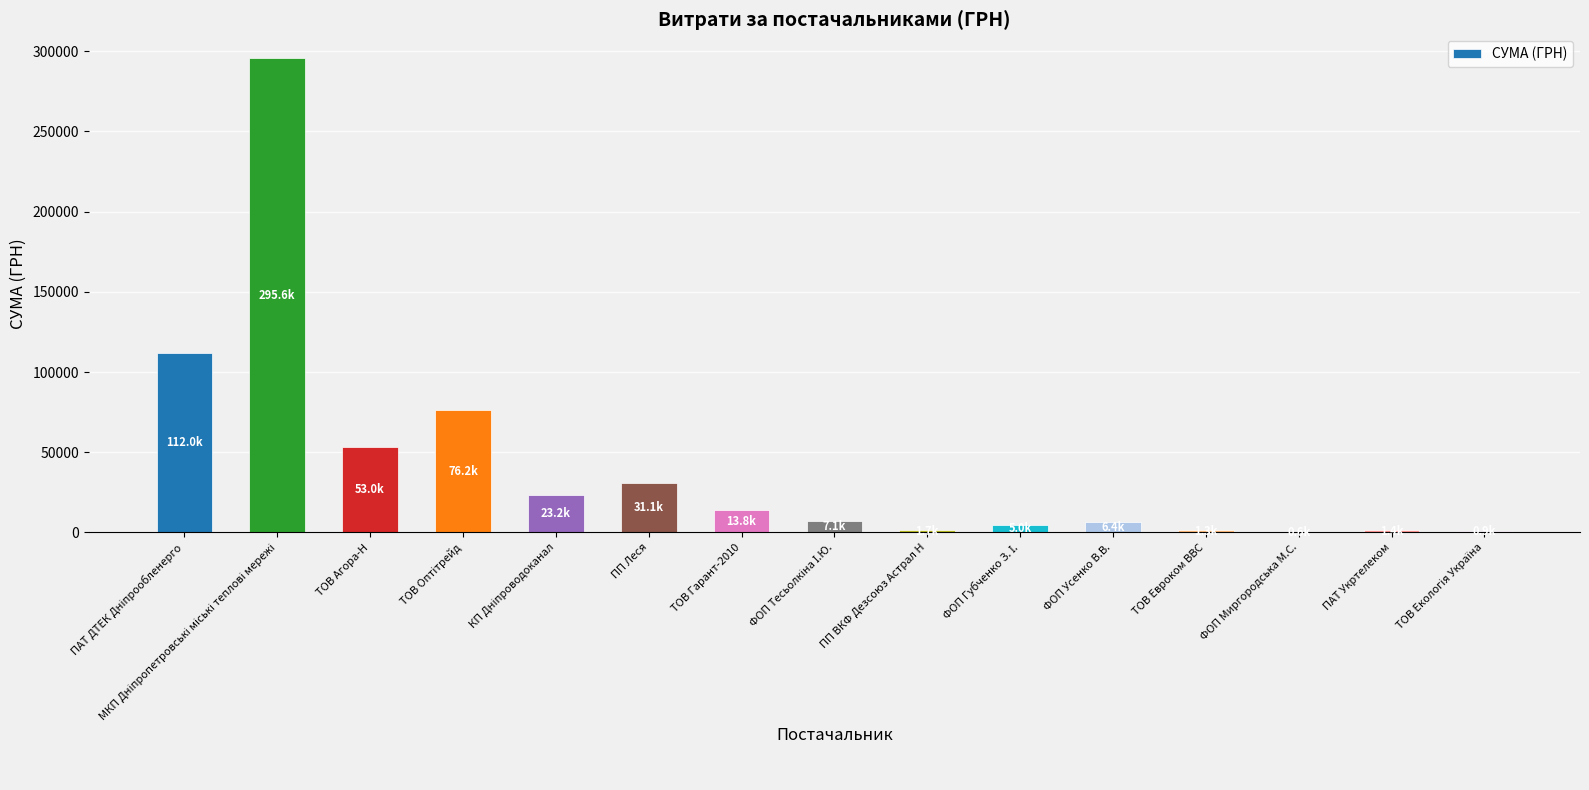

Are the bars horizontal?

No